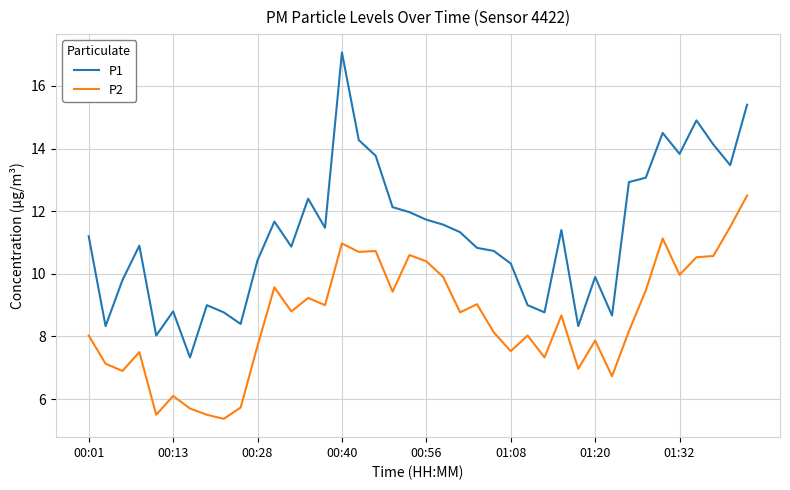

Which series has the largest total across all categories?

P1